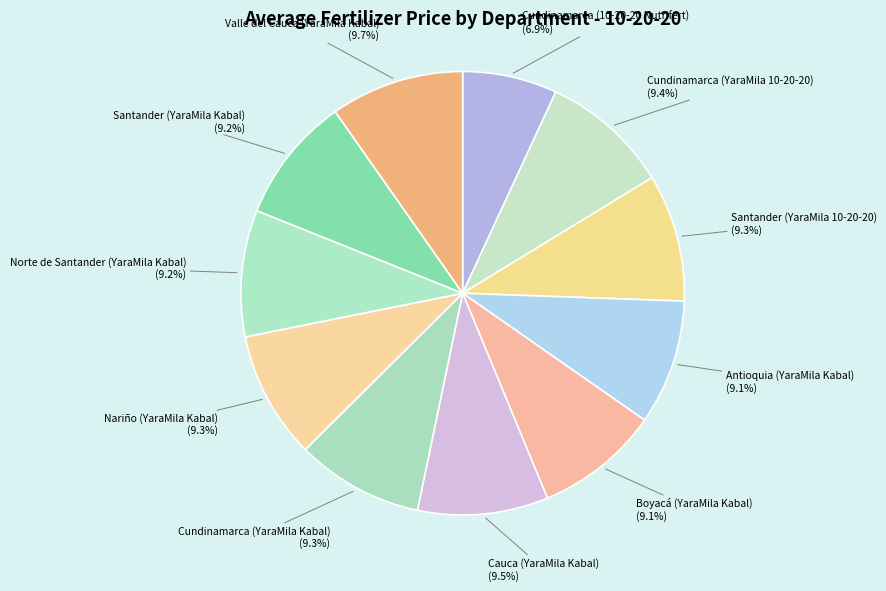

To the nearest percent, what is the difference between the largest and smallest slice percentages?

3%